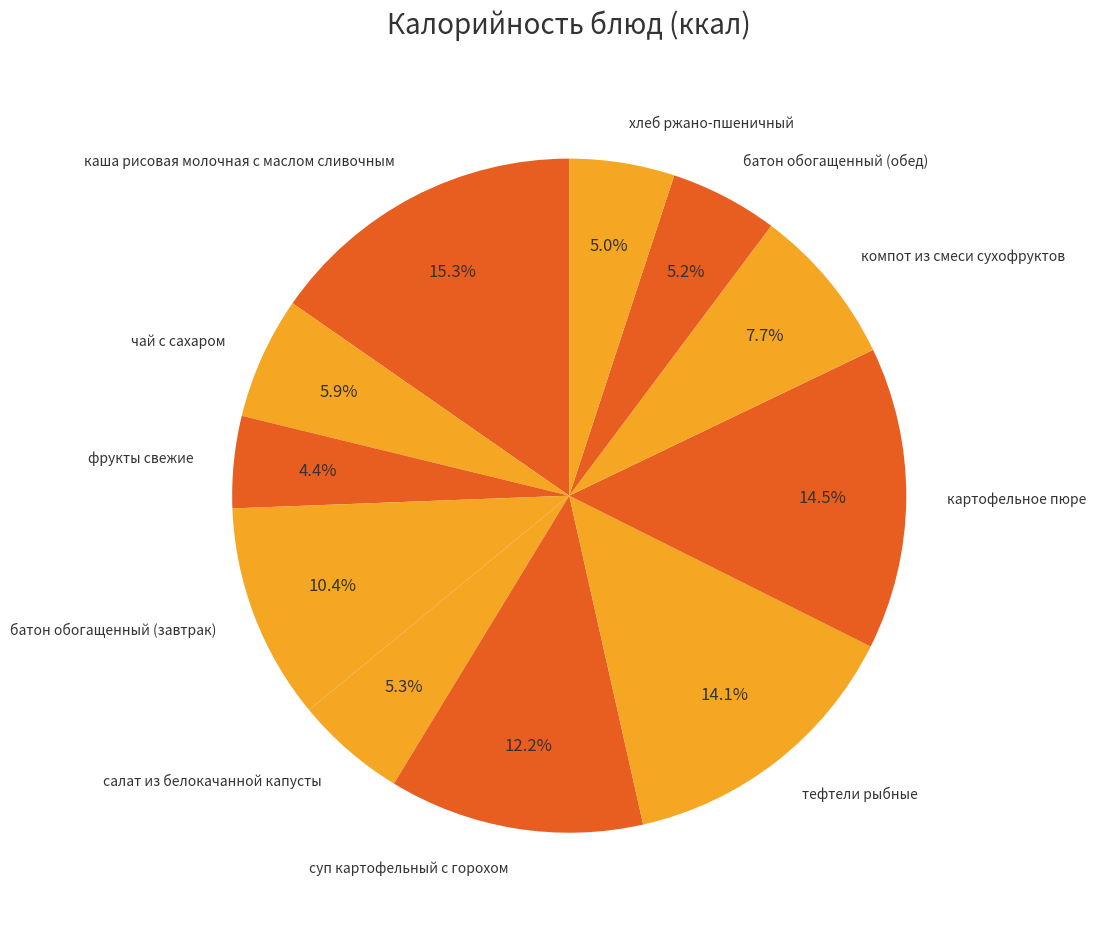

Between батон обогащенный (завтрак) and фрукты свежие, which is larger?

батон обогащенный (завтрак)